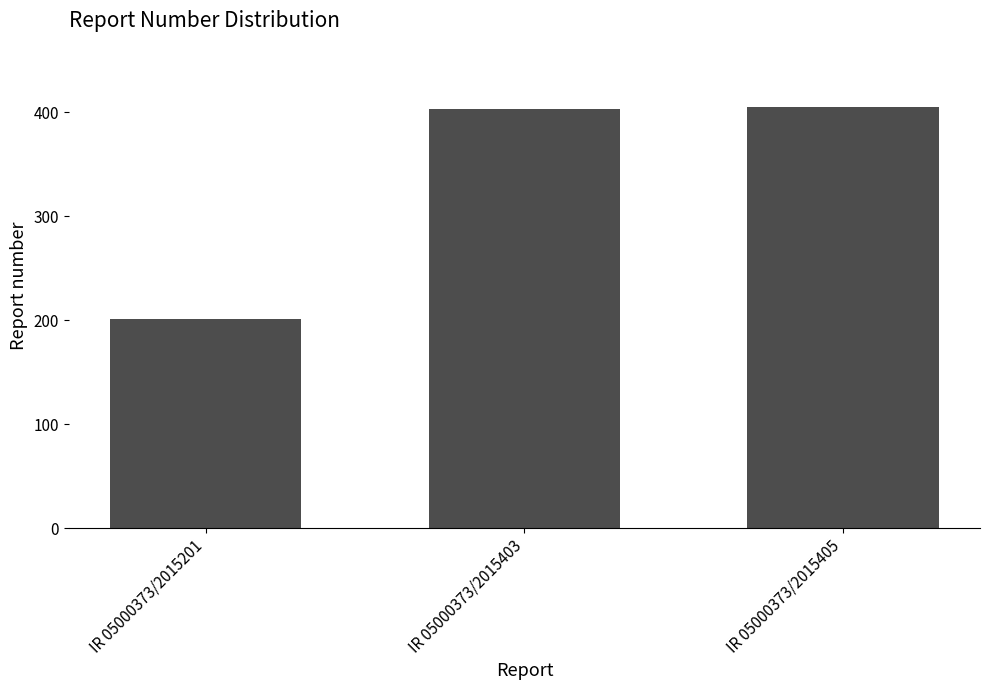

What is the greatest value displayed?

405